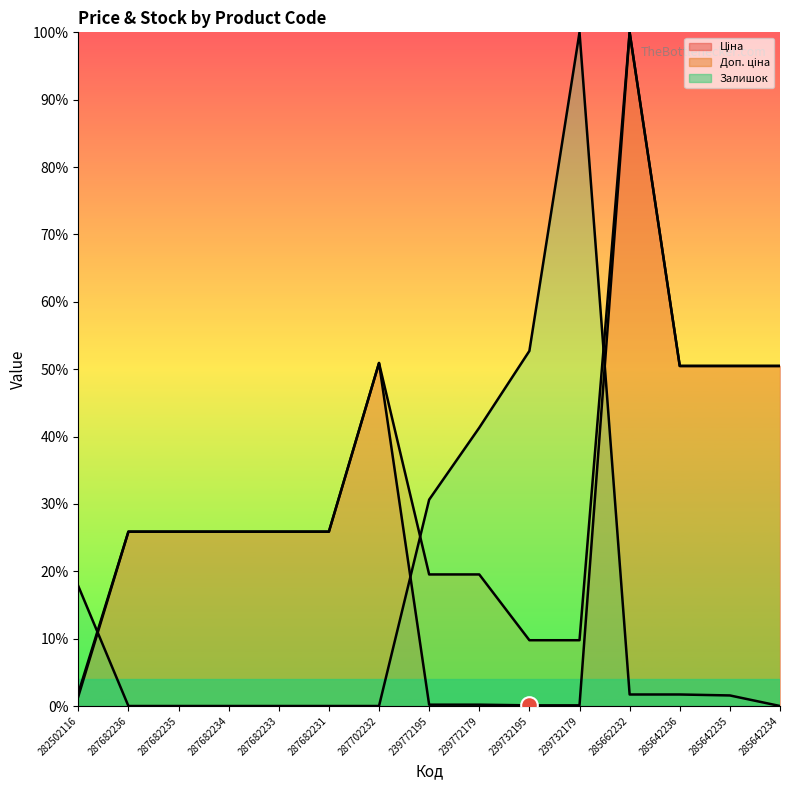

True or false: Ціна and Доп. ціна cross at least once.

False